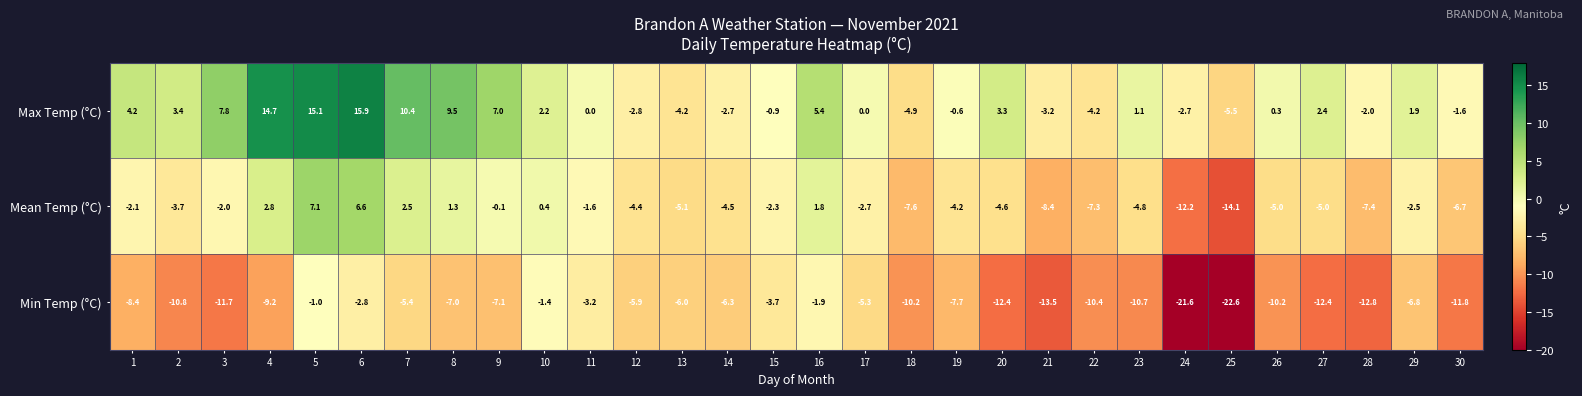

At 5, list the series in order from largest to smallest.

Max Temp (°C), Mean Temp (°C), Min Temp (°C)